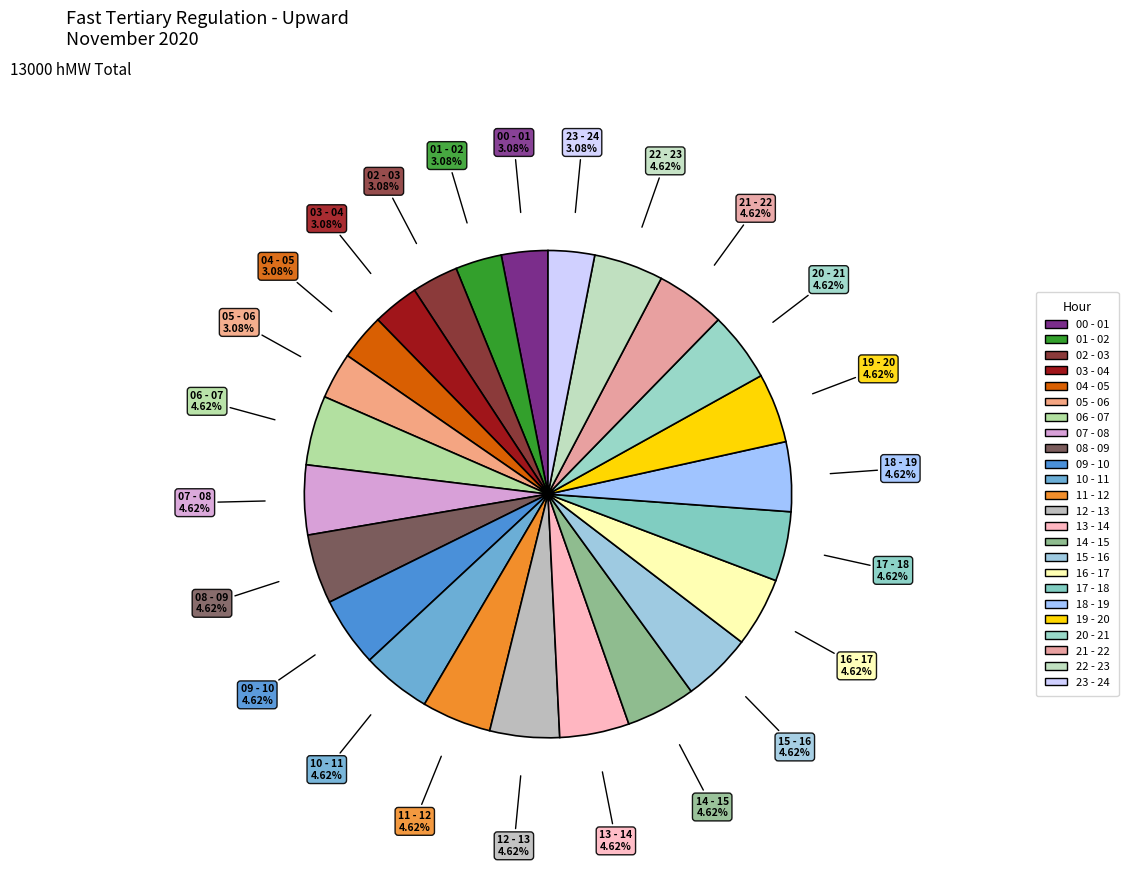

Is it true that 11 - 12 is 1% of the pie?

False